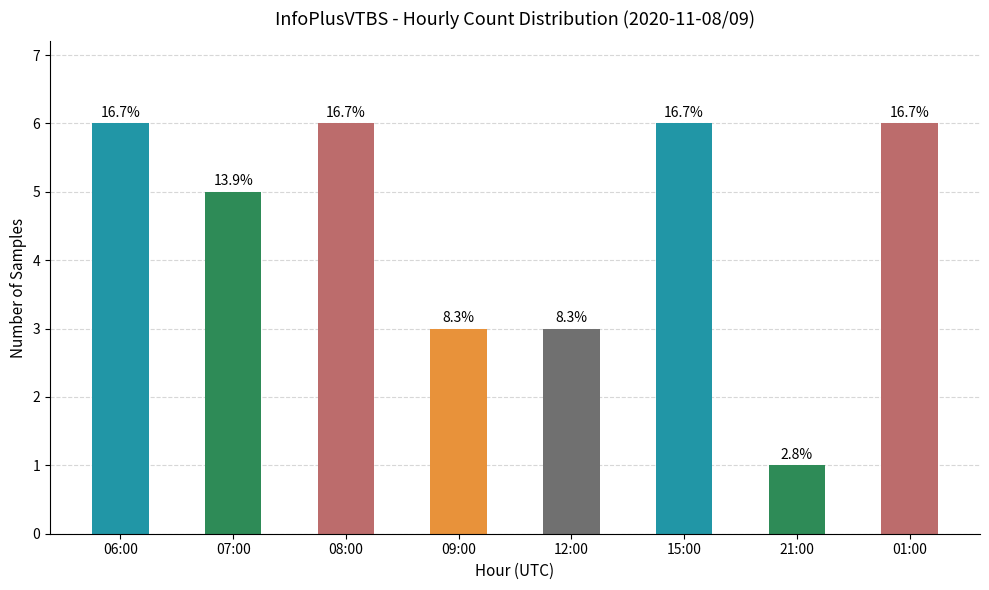

Which has a higher value, 07:00 or 21:00?

07:00